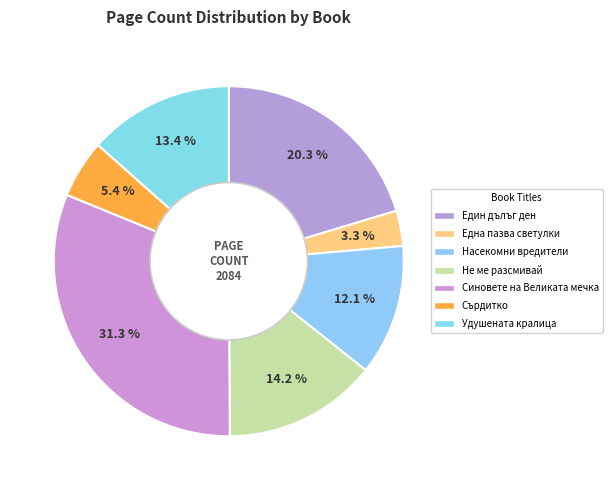

How many segments does this pie chart have?

7